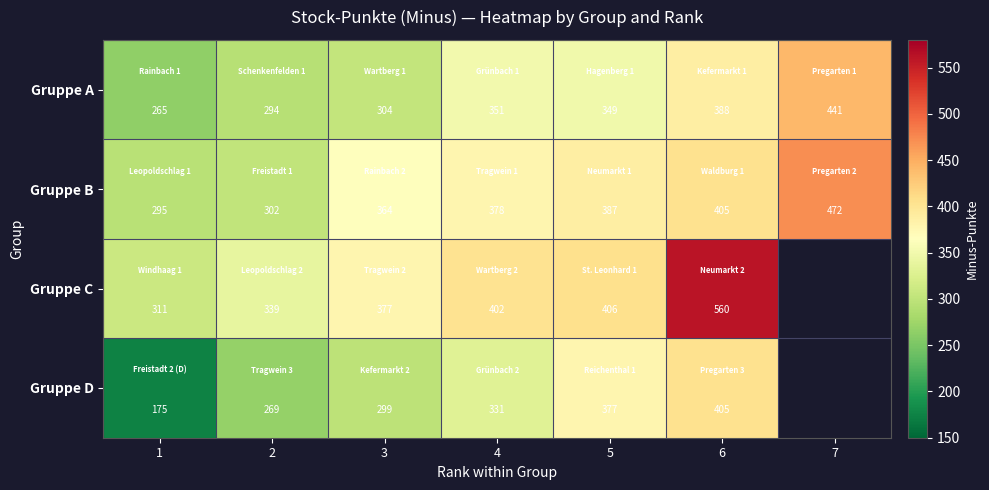

True or false: Gruppe D has a value of 75 at 4.

False